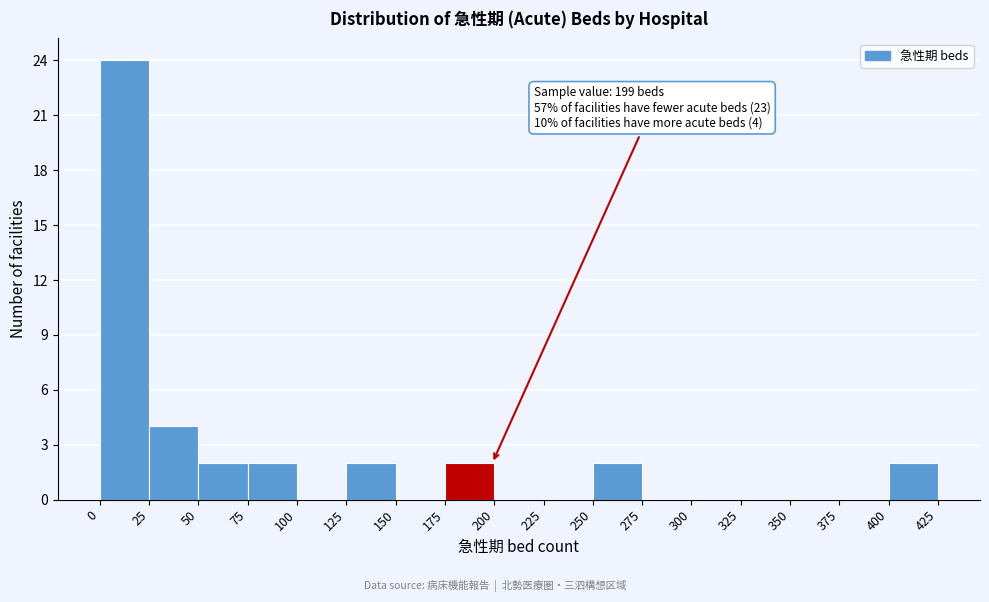

Which range on the x-axis has the tallest bar?

0 to 25